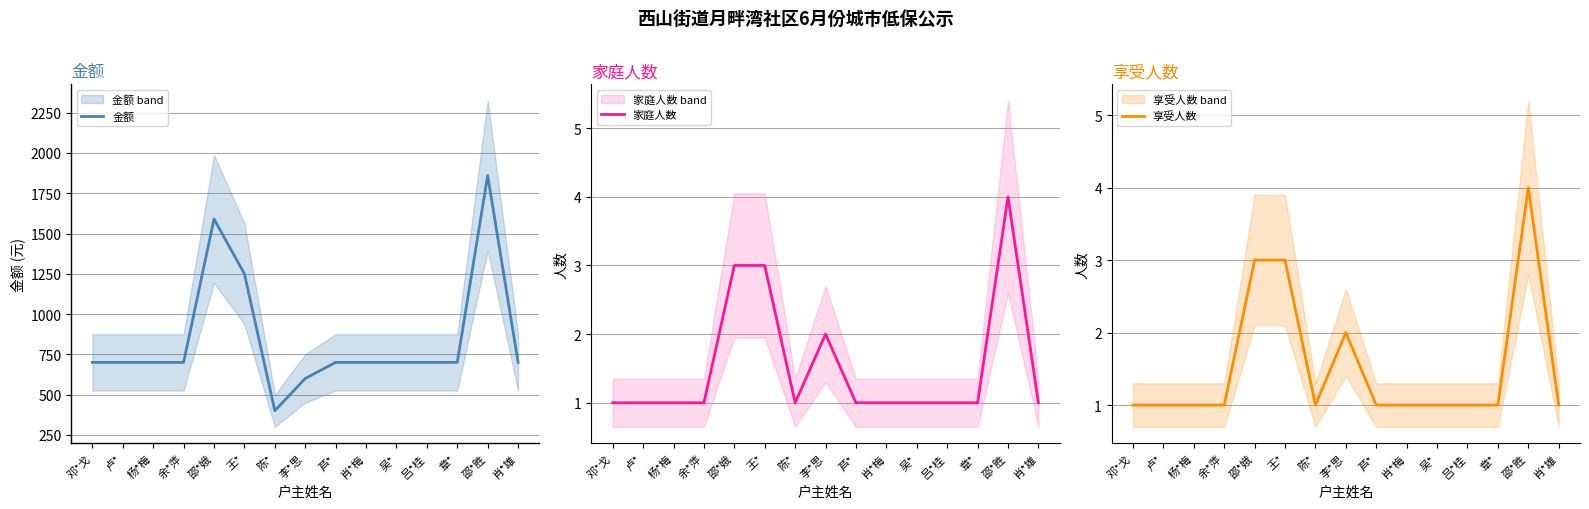

Is it true that 金额 equals 700 at 芦*?

True